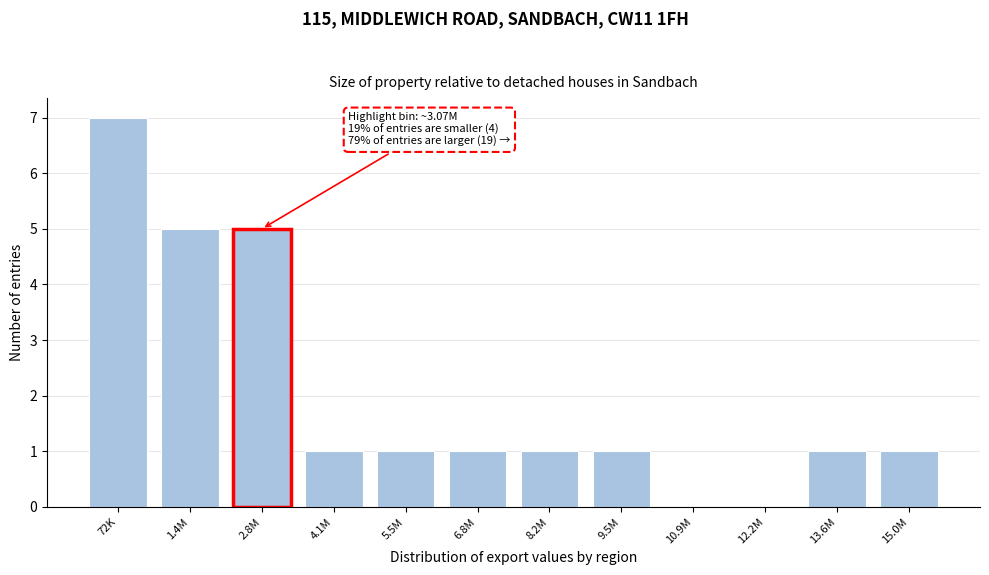

Reading left to right, list all the values displayed in this chart.

72K=7	1.4M=5	2.8M=5	4.1M=1	5.5M=1	6.8M=1	8.2M=1	9.5M=1	10.9M=0	12.2M=0	13.6M=1	15.0M=1